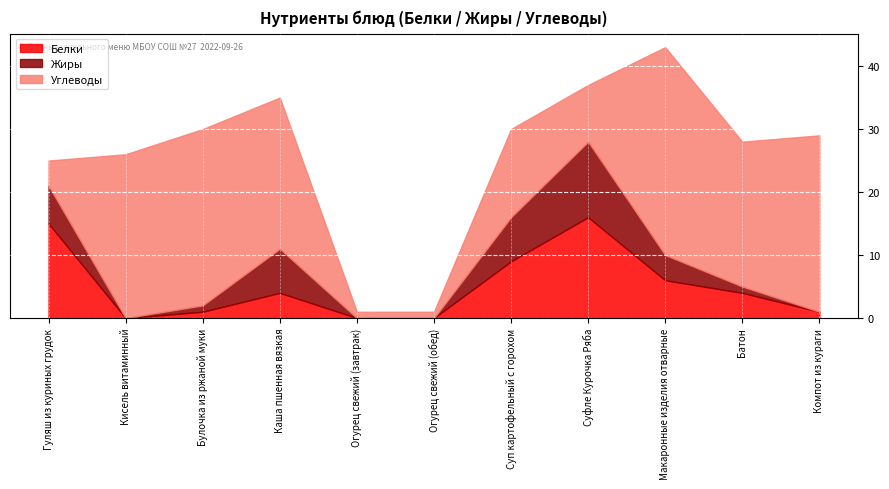

Where do Углеводы and Белки first cross each other?

Гуляш из куриных грудок and Кисель витаминный